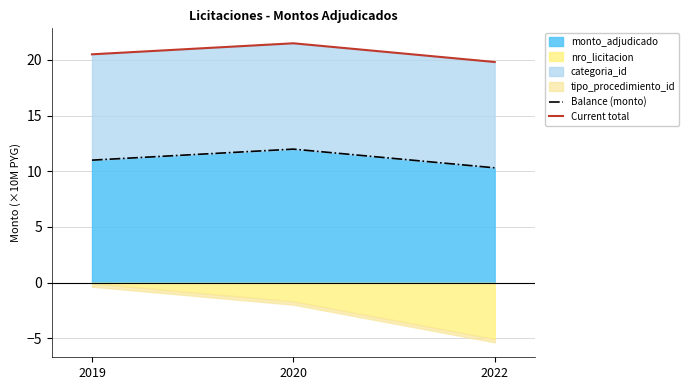

Between 2022 and 2020, which is larger?

2020